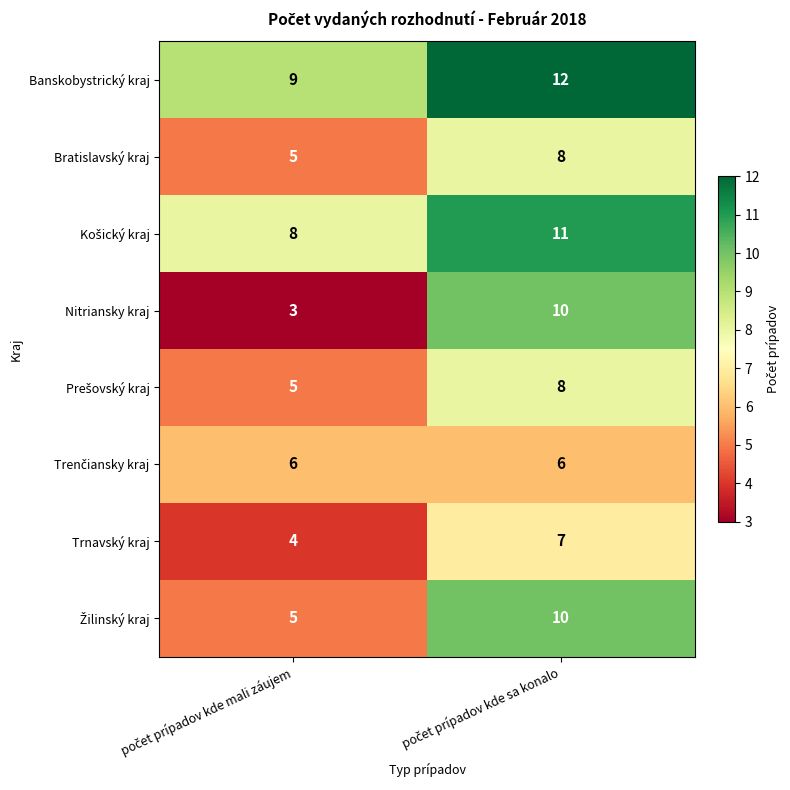

Which series has the largest total across all categories?

Banskobystrický kraj